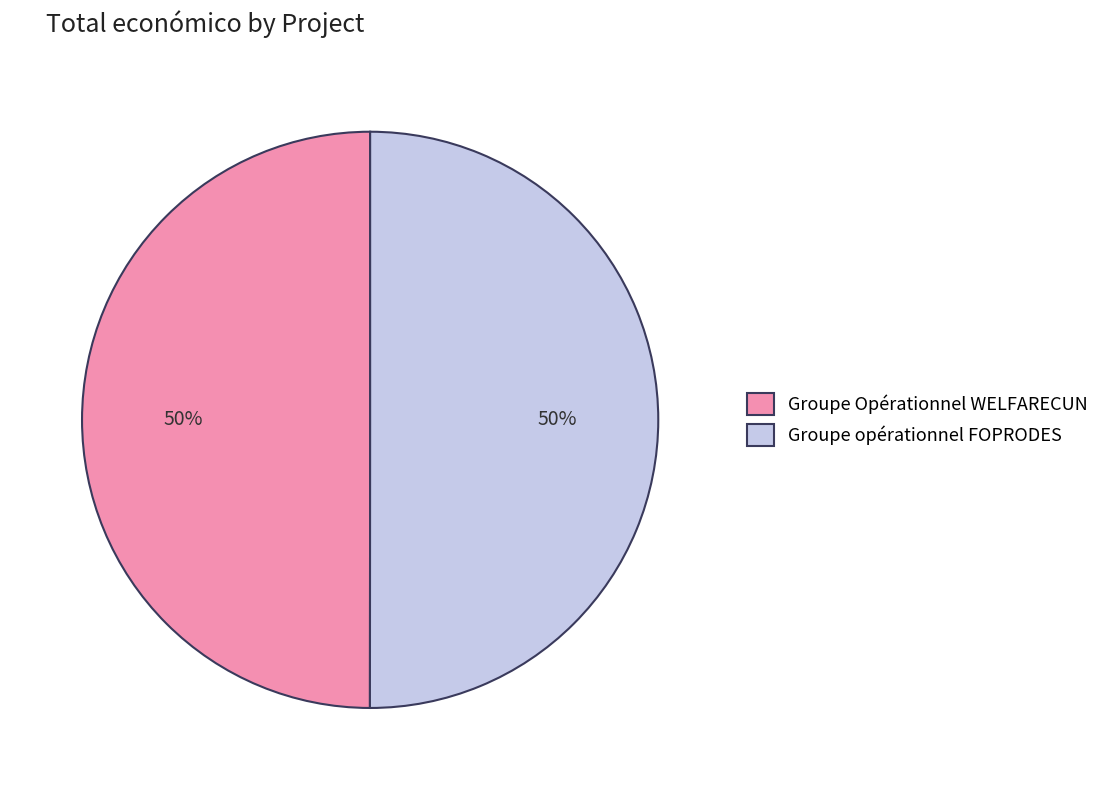

Combined, do Groupe Opérationnel WELFARECUN and Groupe opérationnel FOPRODES account for over 50%?

Yes